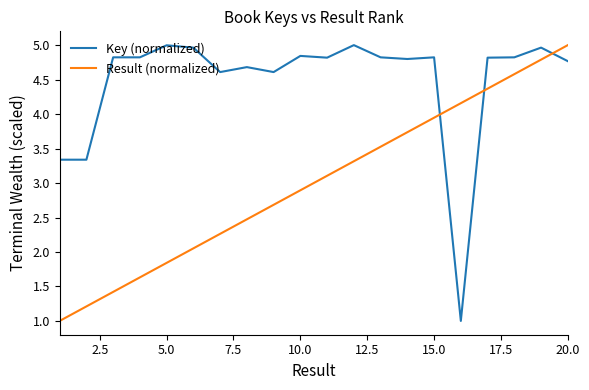

What is the difference between the maximum and minimum values in the Key (normalized) series?

4.0